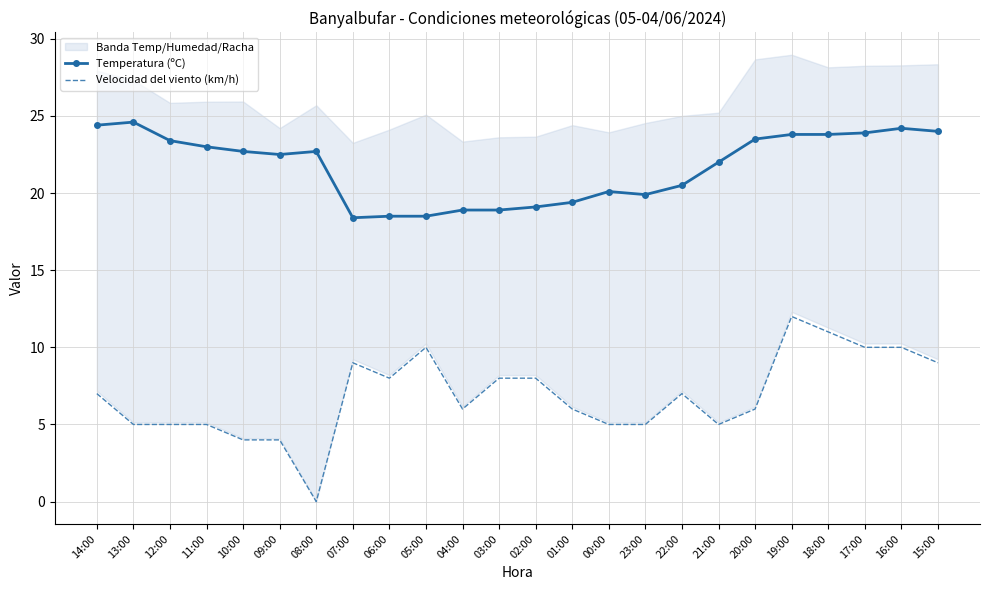

At which label is Temperatura (ºC) closest to 21?

22:00